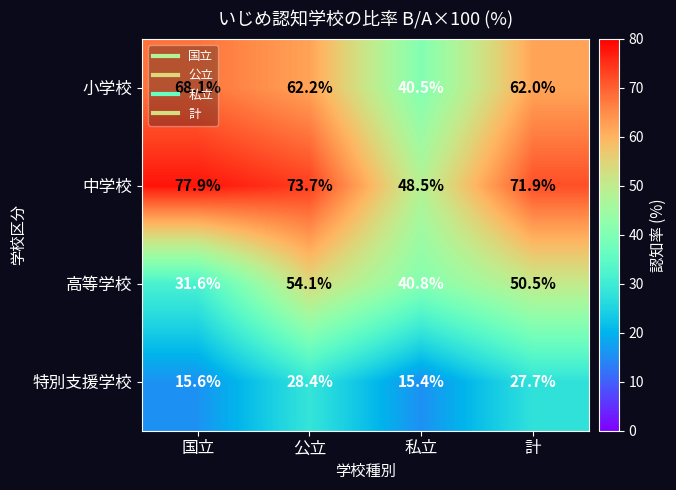

What is the difference between the 特別支援学校 values at 国立 and 計?

12.1